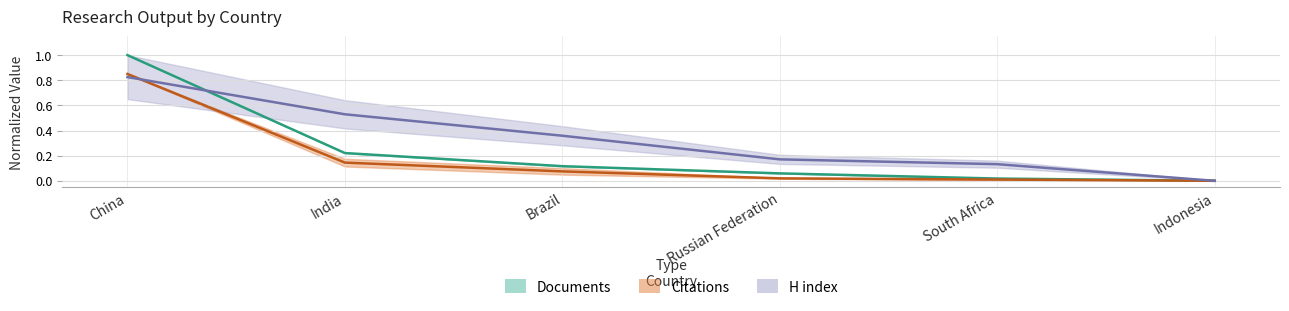

What is the value of the H index point at the 1st from the left?

0.8